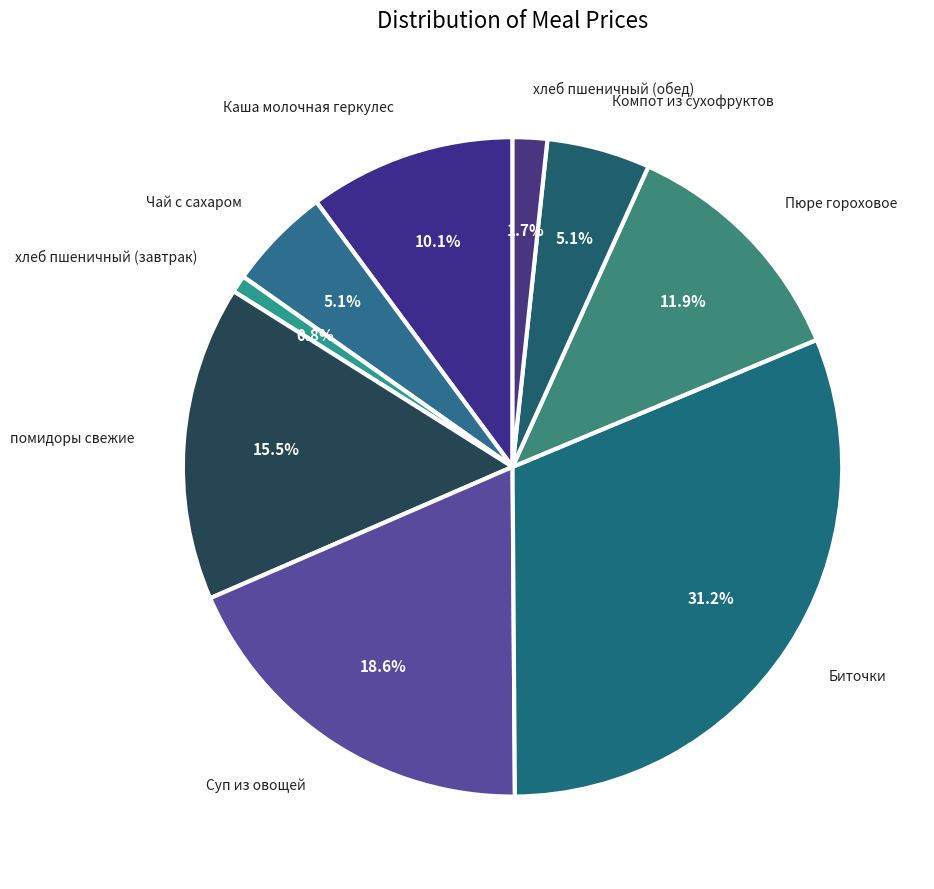

True or false: Каша молочная геркулес accounts for 21% of the total.

False